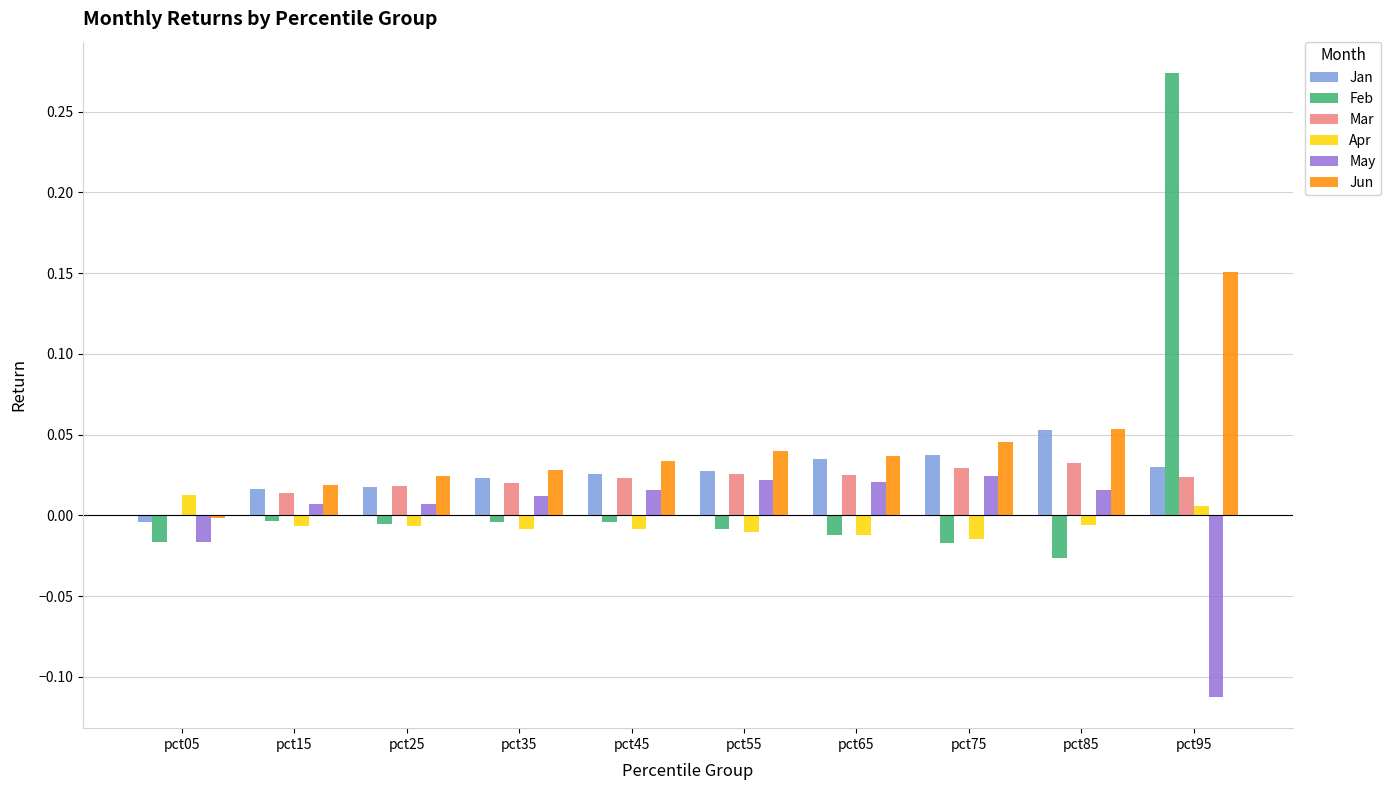

Which category has the highest value across all series?

pct95